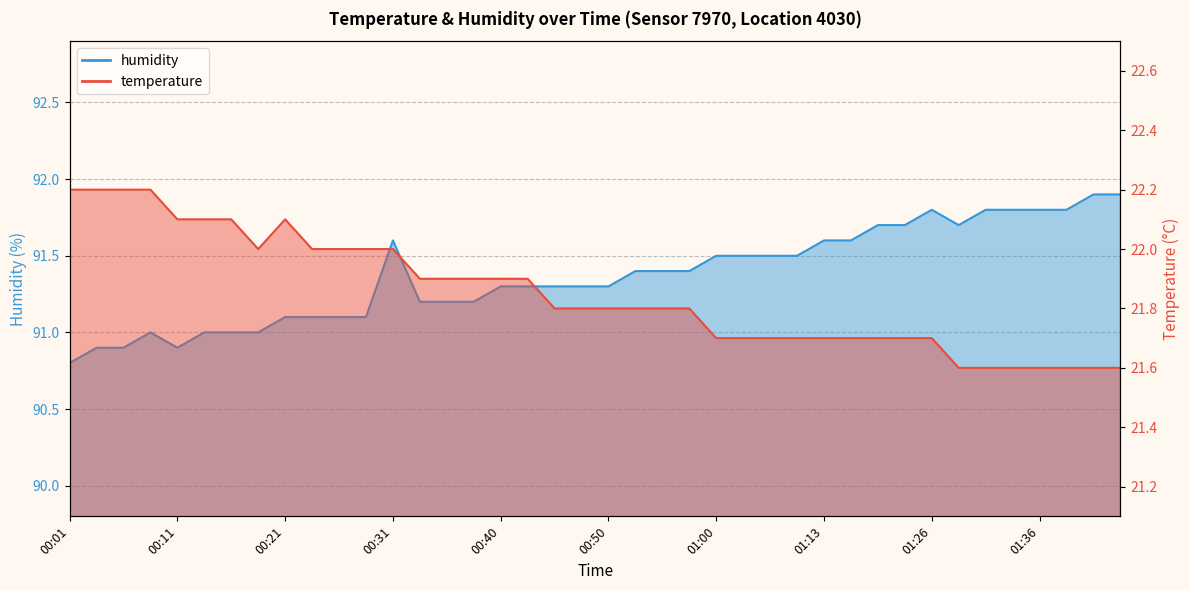

Where does the humidity series first go above 91?

00:21